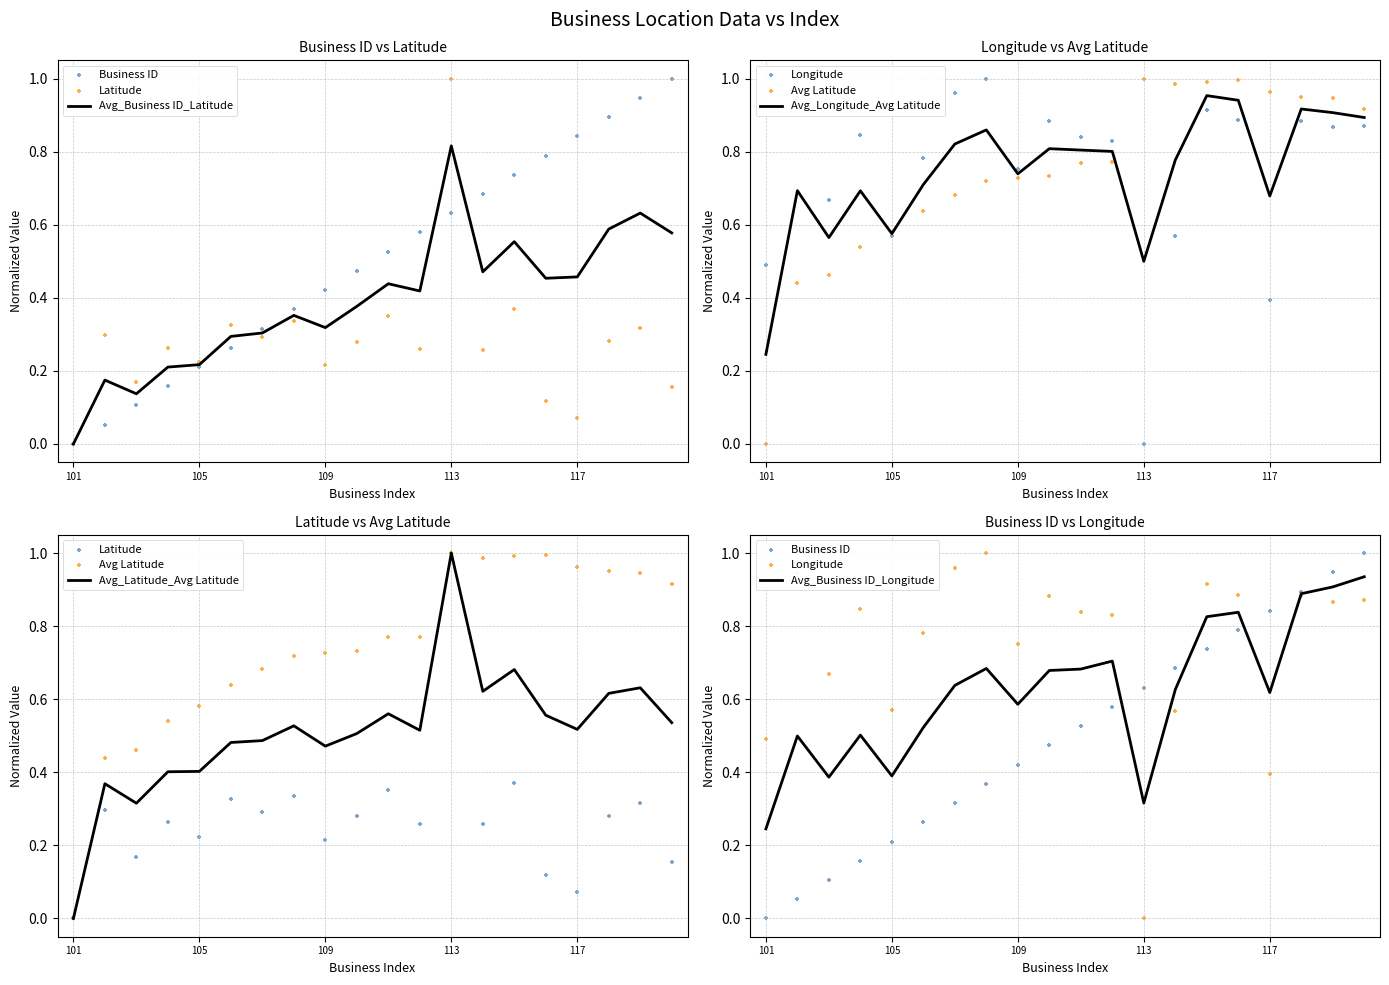

At how many categories does at least one series exceed 0?

20